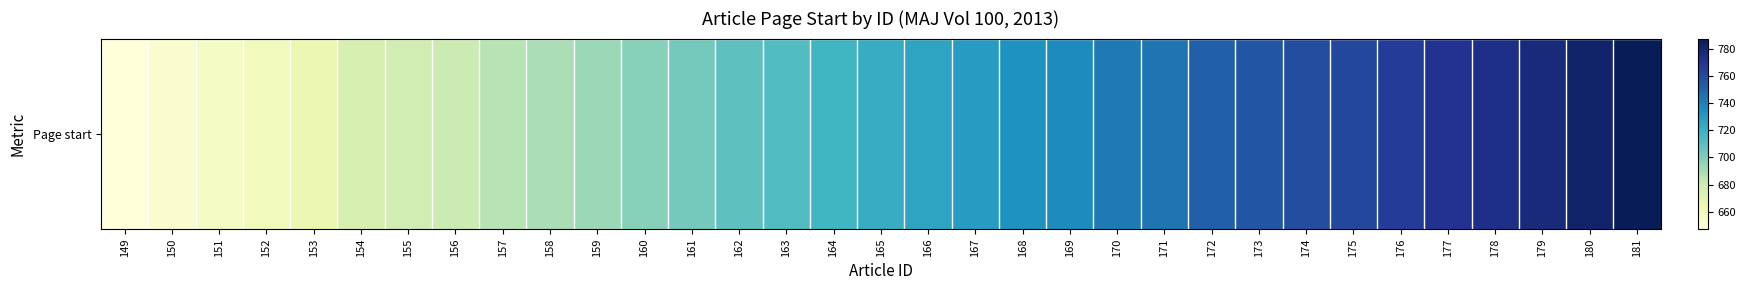

How many series are shown in this chart?

1